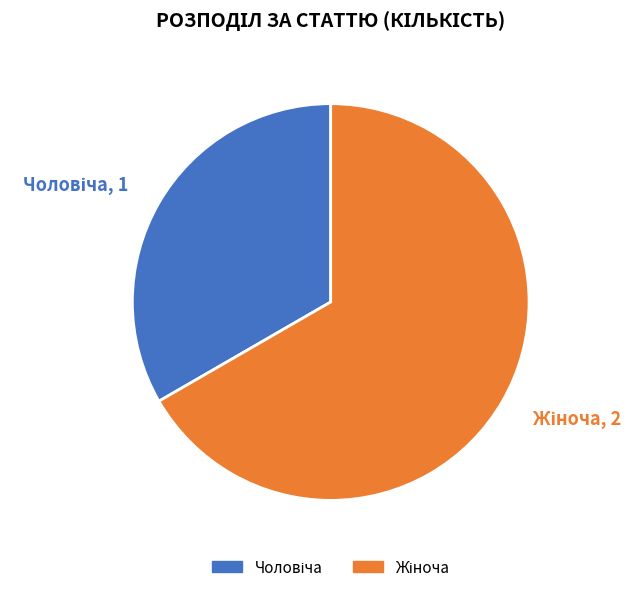

Does any single category account for the majority?

Yes